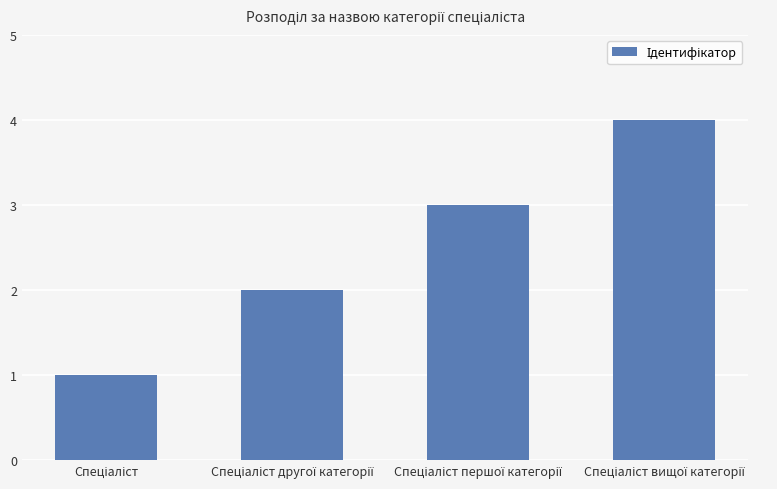

What is the smallest value displayed?

1